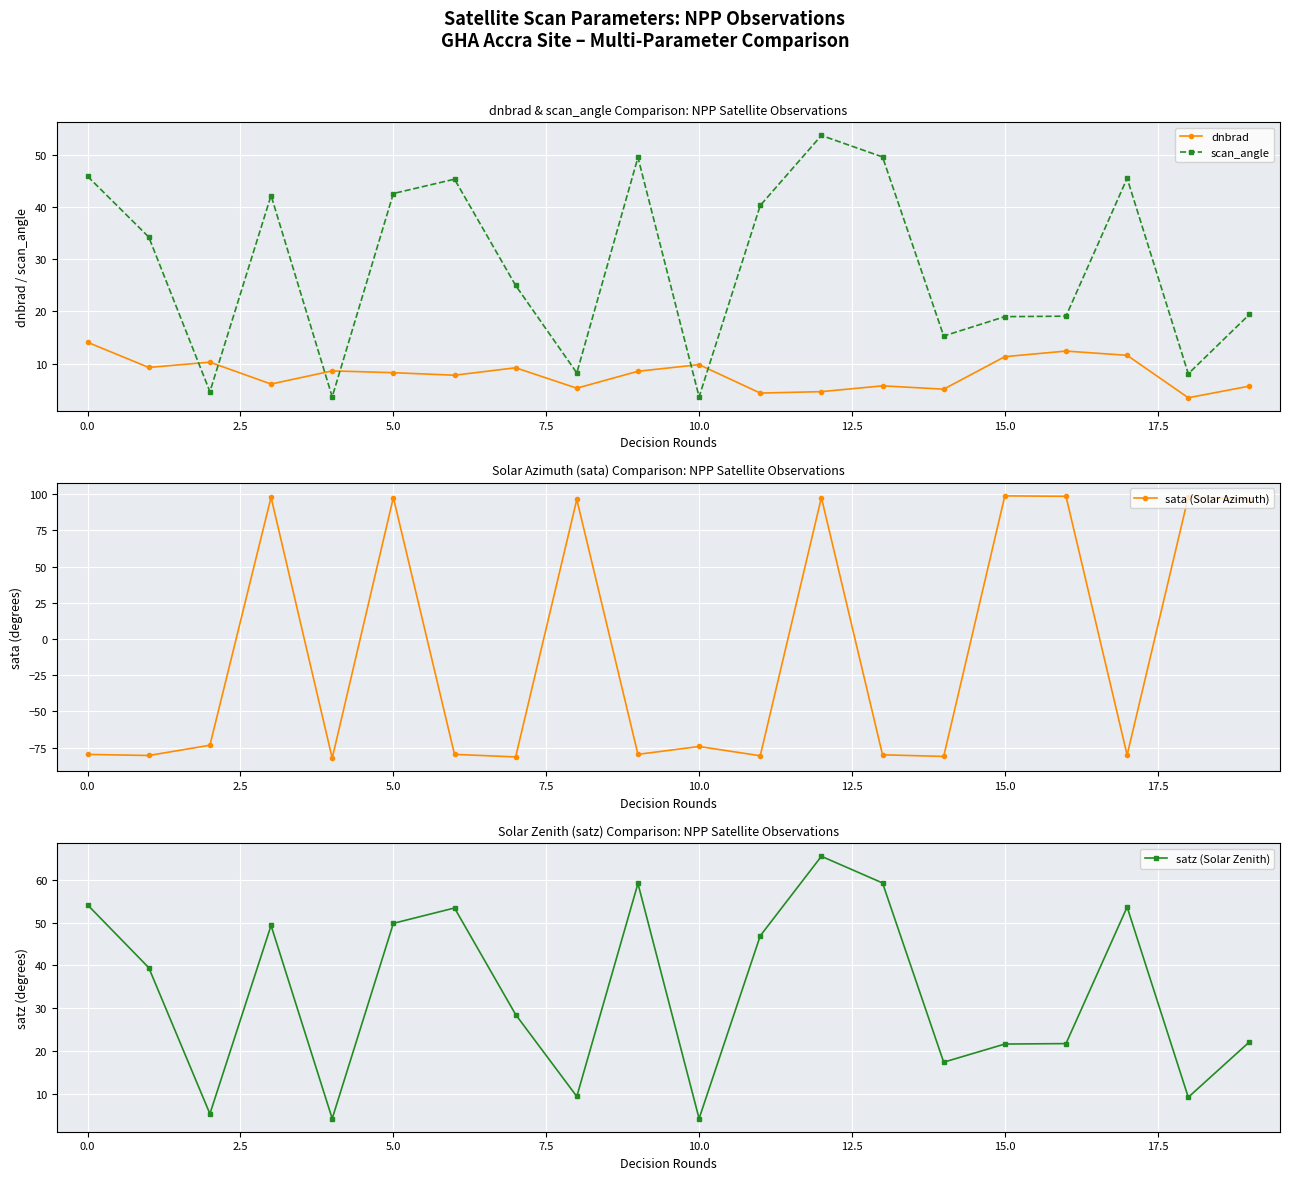

What are all the series names shown in the legend?

dnbrad, scan_angle, sata (Solar Azimuth), satz (Solar Zenith)